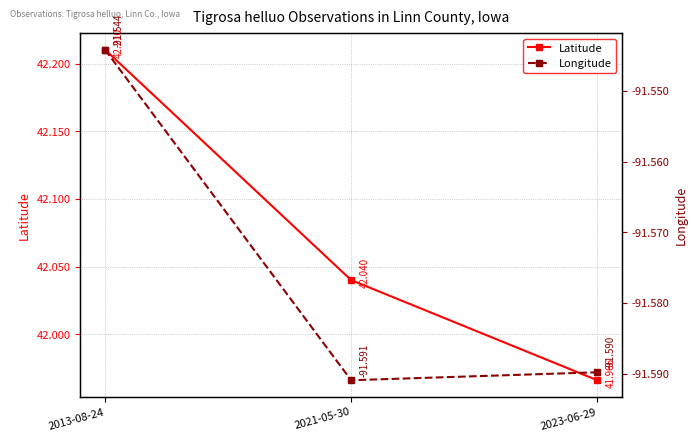

Rank the categories by Longitude value from highest to lowest.

2013-08-24, 2023-06-29, 2021-05-30